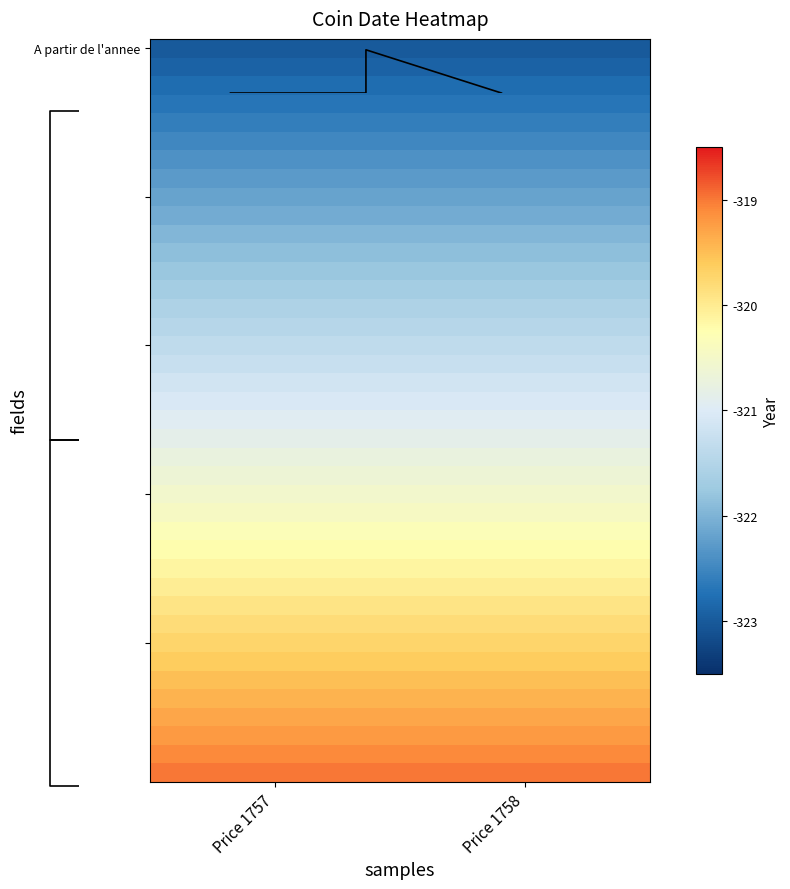

Between Price 1757 and Price 1758, which series saw the biggest shift?

A partir de l'annee